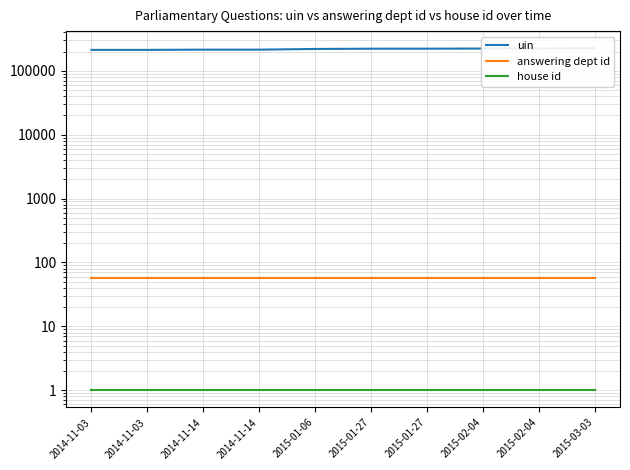

Which series changed the most between 2014-11-03 and 2015-01-27?

uin